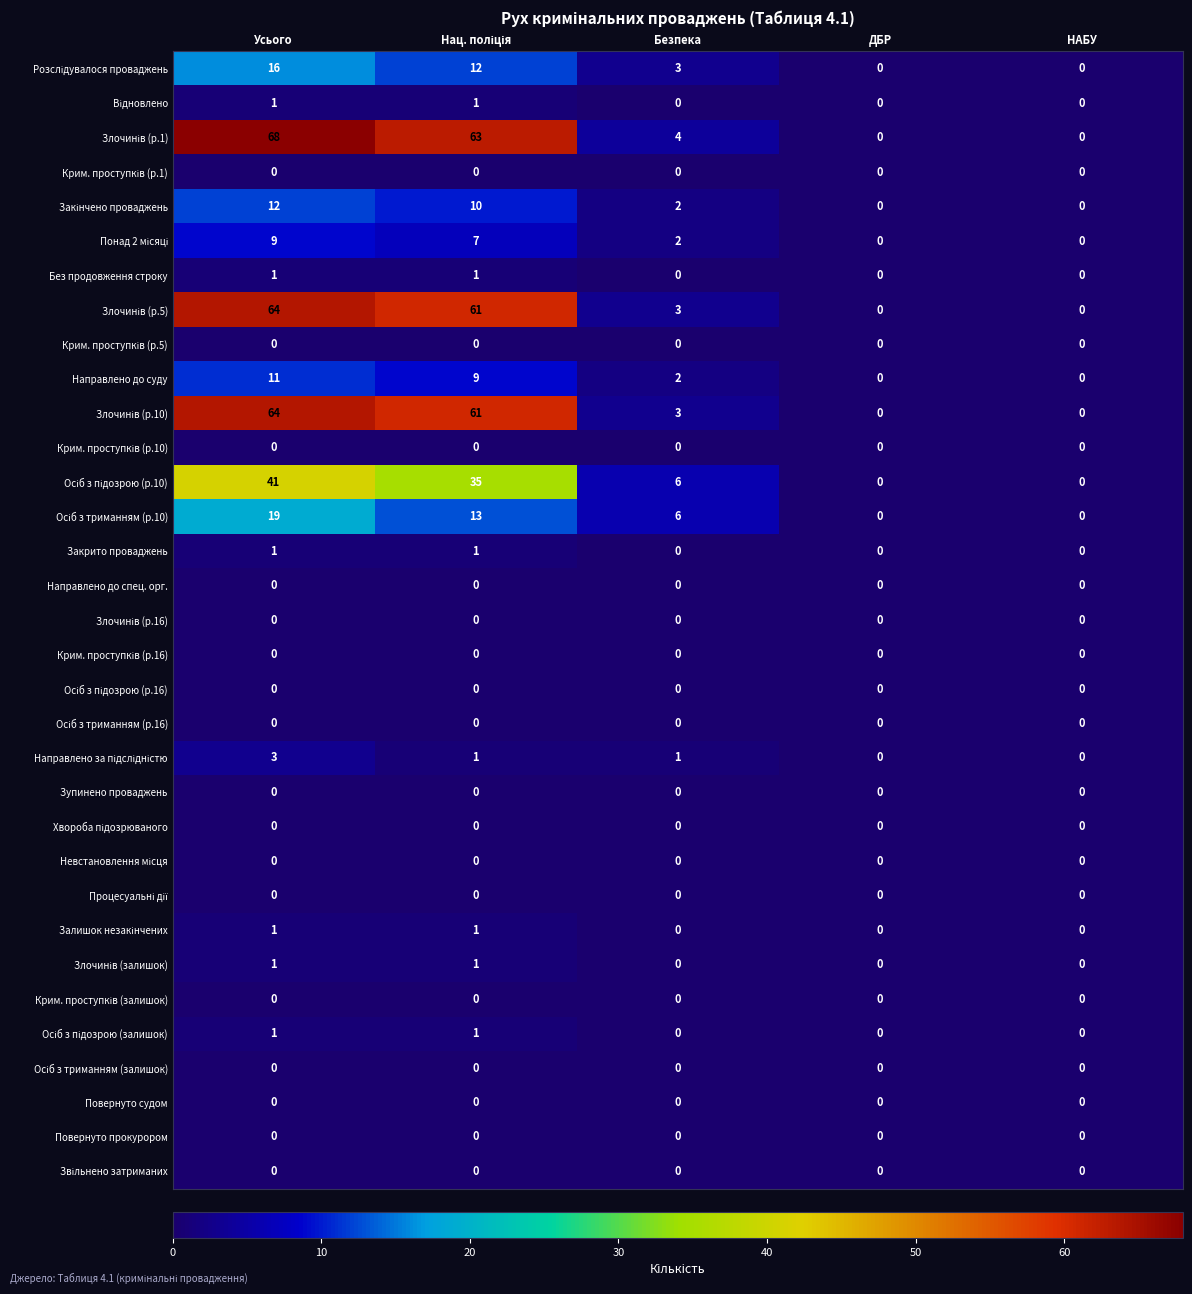

True or false: Без продовження строку has a value of 2 at Усього.

False